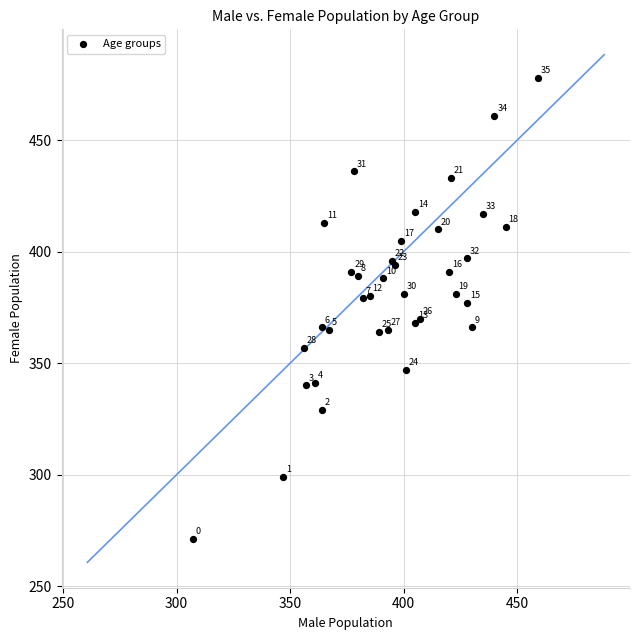

What Y value in the scatter plot is closest to 374?

377